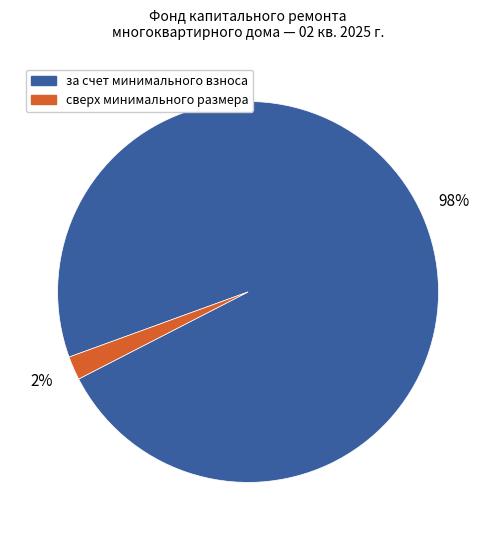

To the nearest percent, what is the difference between the largest and smallest slice percentages?

96%